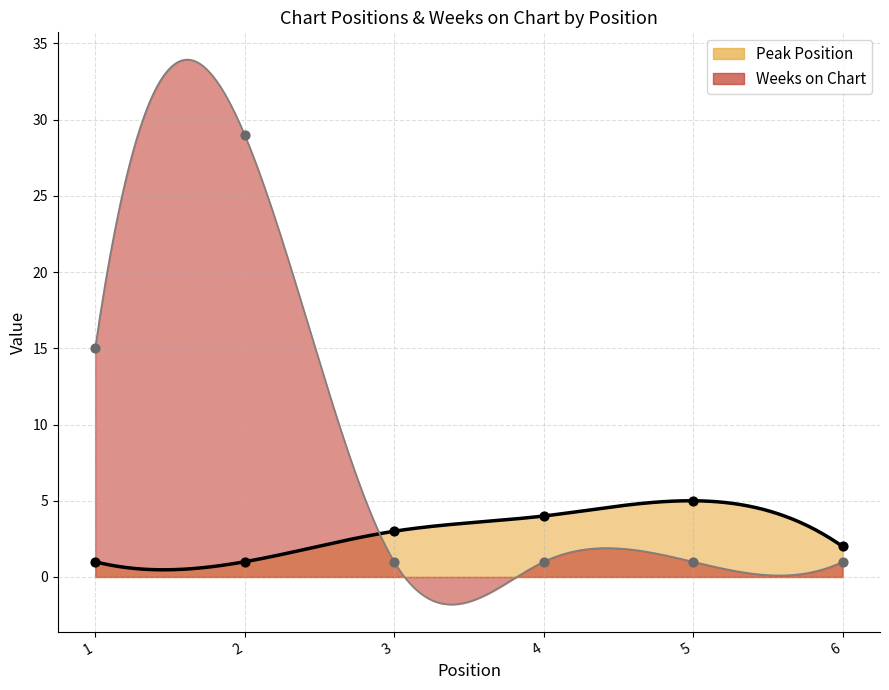

At how many categories does at least one series exceed 24?

1